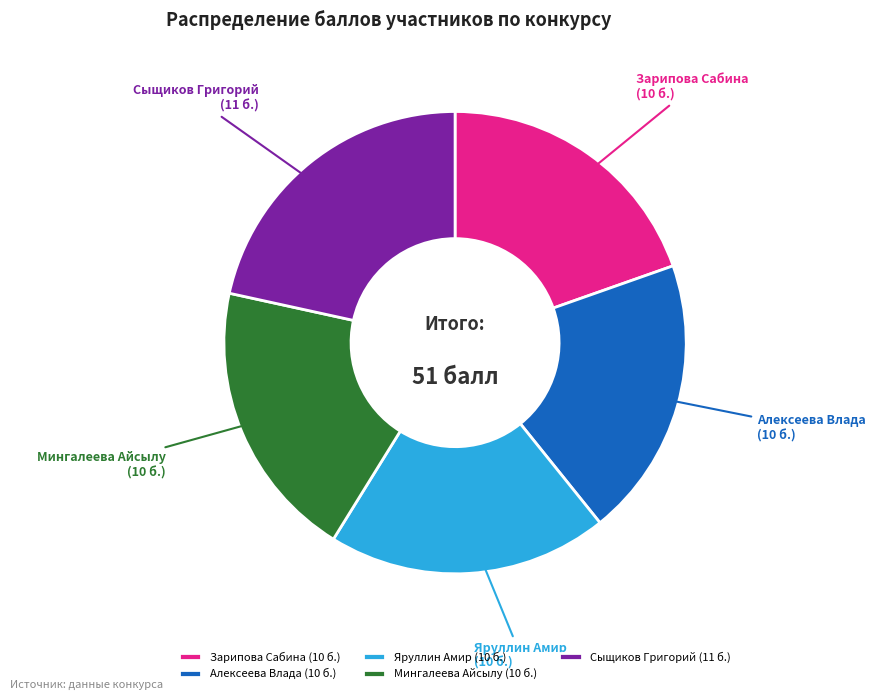

Combined, do Зарипова Сабина and Алексеева Влада account for over 50%?

No